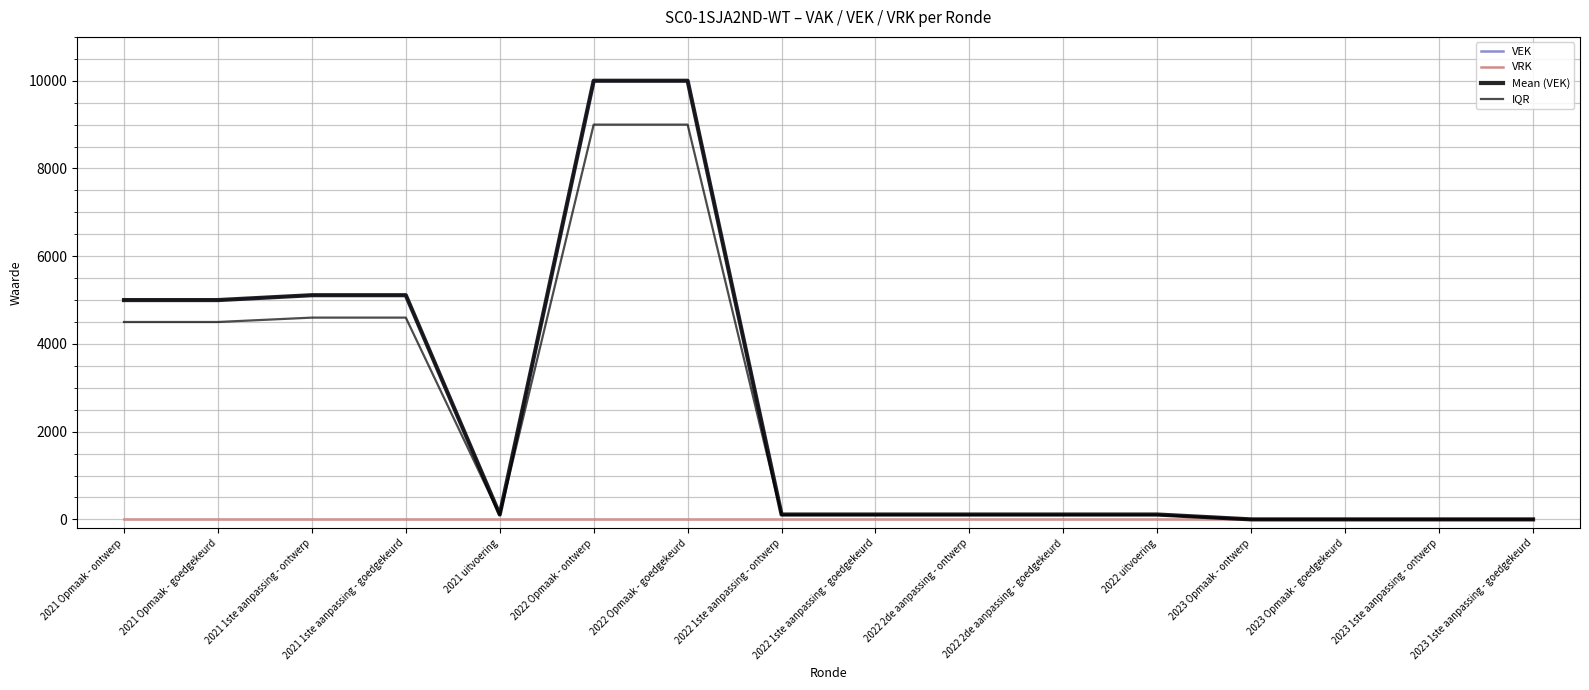

Where is the first local minimum for VEK?

2021 uitvoering